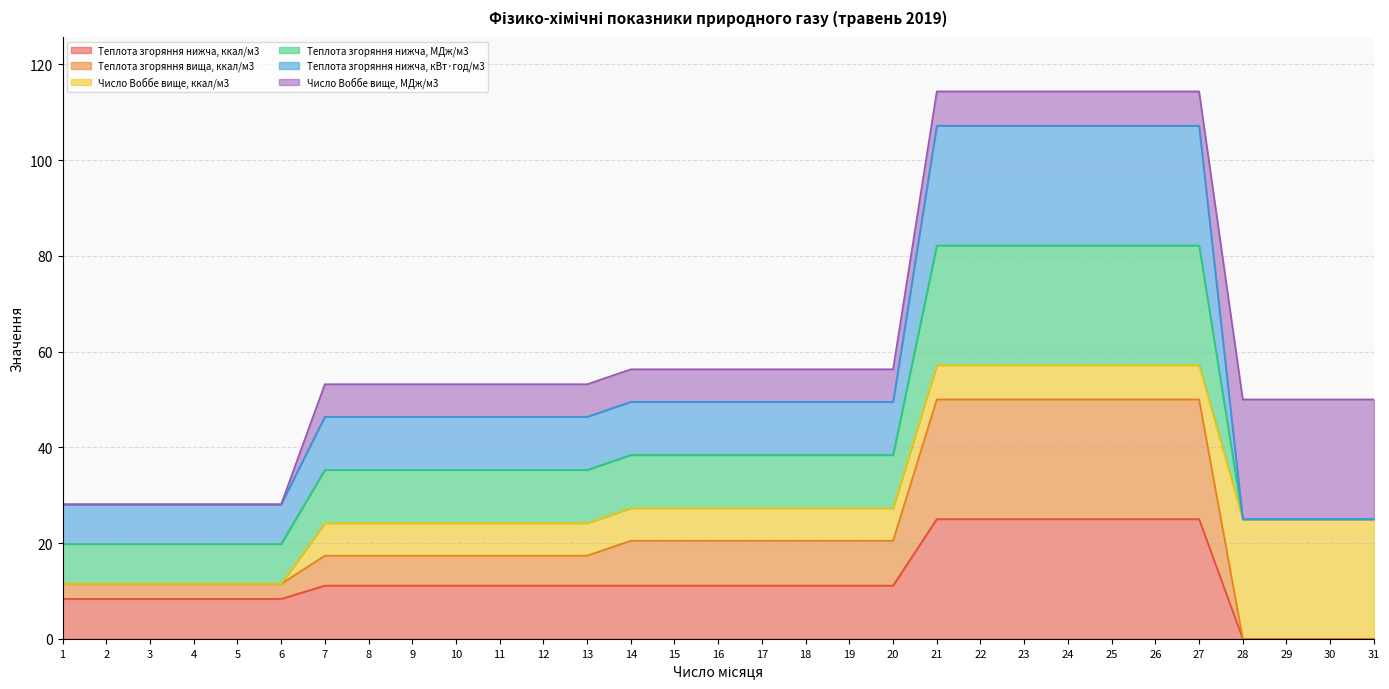

What is the average value of the Теплота згоряння нижча, ккал/м3 series?

12.3